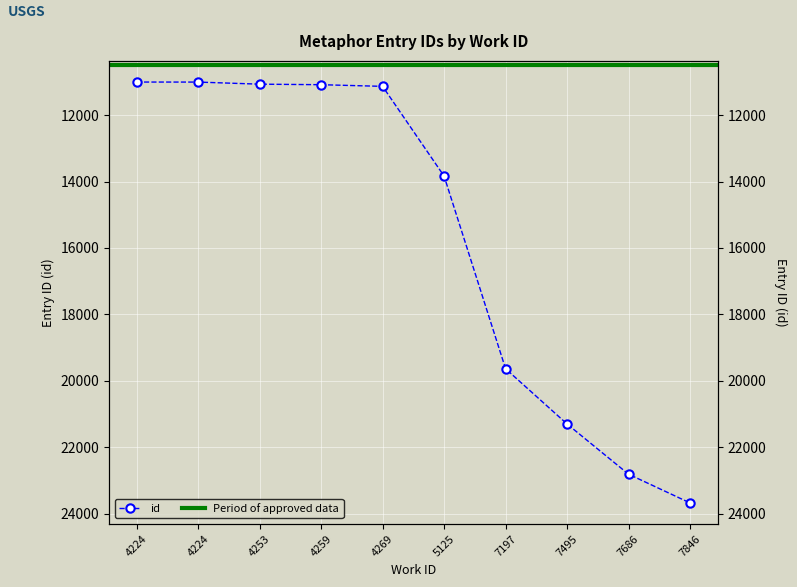

What is the value of the 5th point from the left?

11135